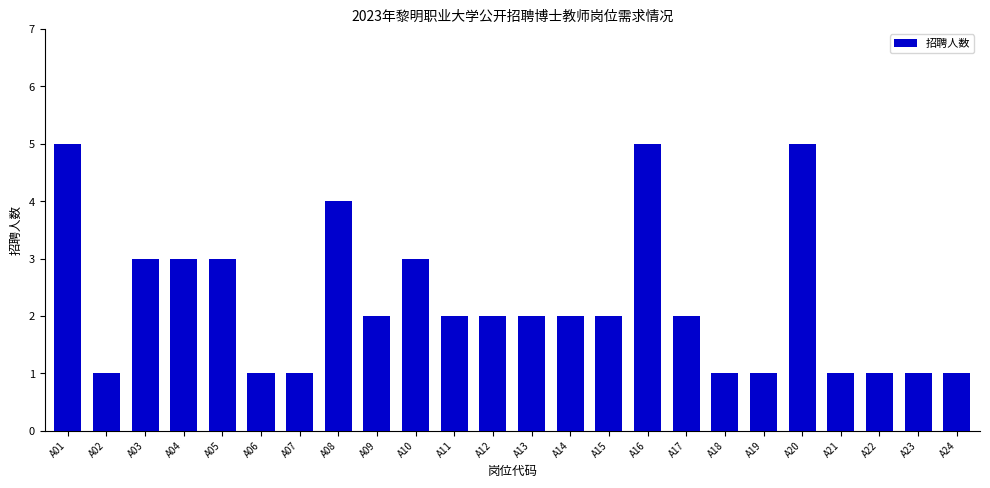

Reading left to right, list all the values displayed in this chart.

5	1	3	3	3	1	1	4	2	3	2	2	2	2	2	5	2	1	1	5	1	1	1	1